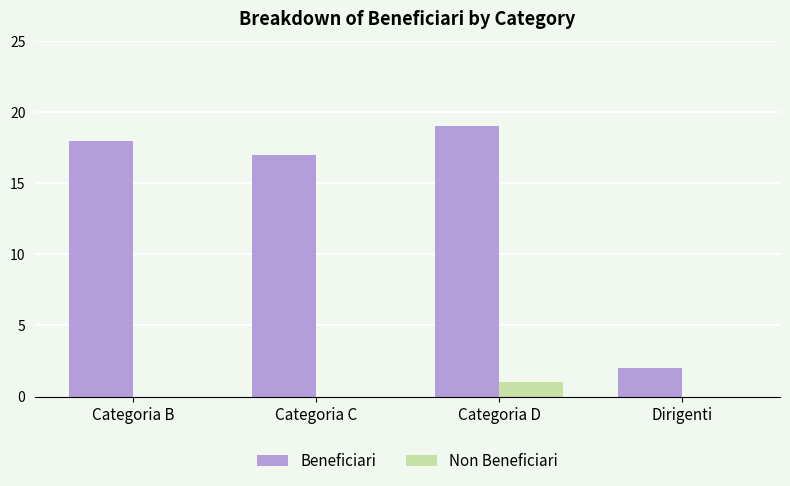

Which series changed the most between Categoria C and Dirigenti?

Beneficiari